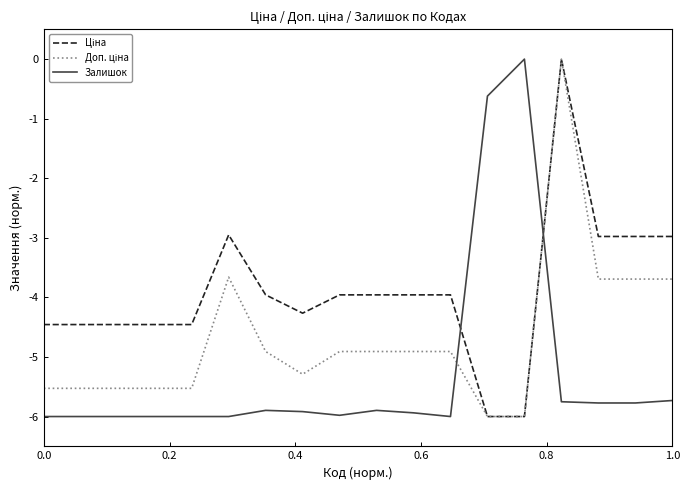

What is the minimum value for Залишок?

-6.0